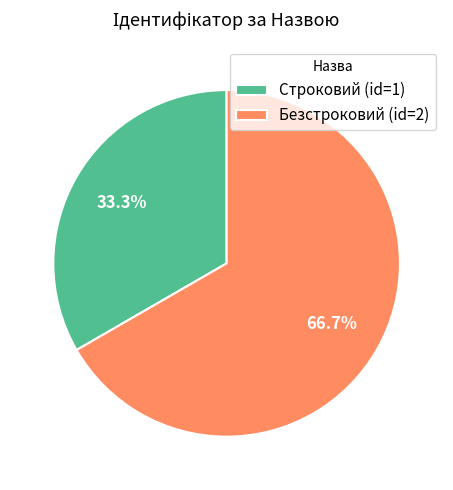

Rank the categories by value from highest to lowest.

Безстроковий, Строковий